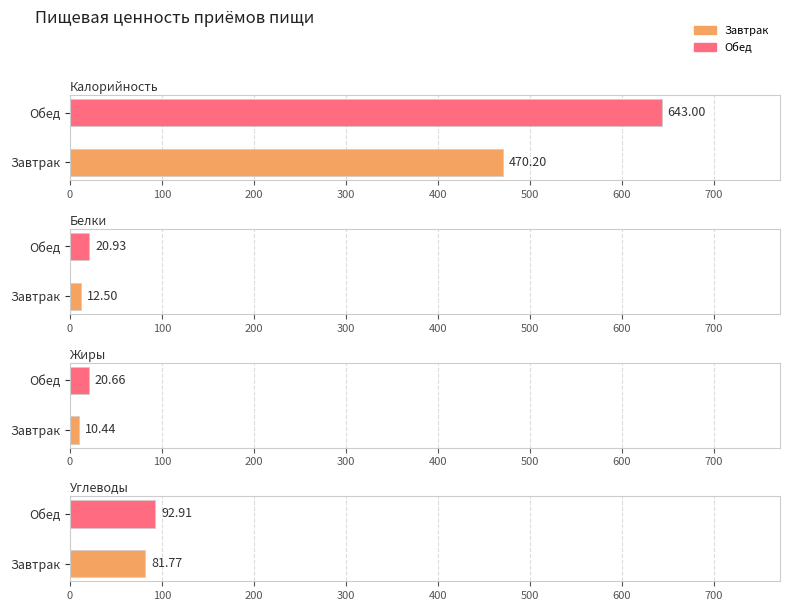

What is the approximate value of Белки at Завтрак?

12.5